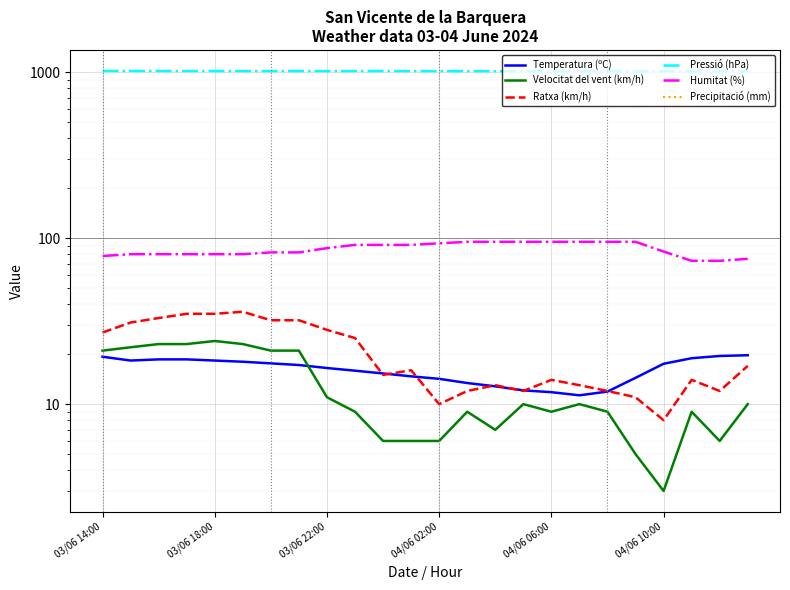

How many distinct data groups are displayed?

6